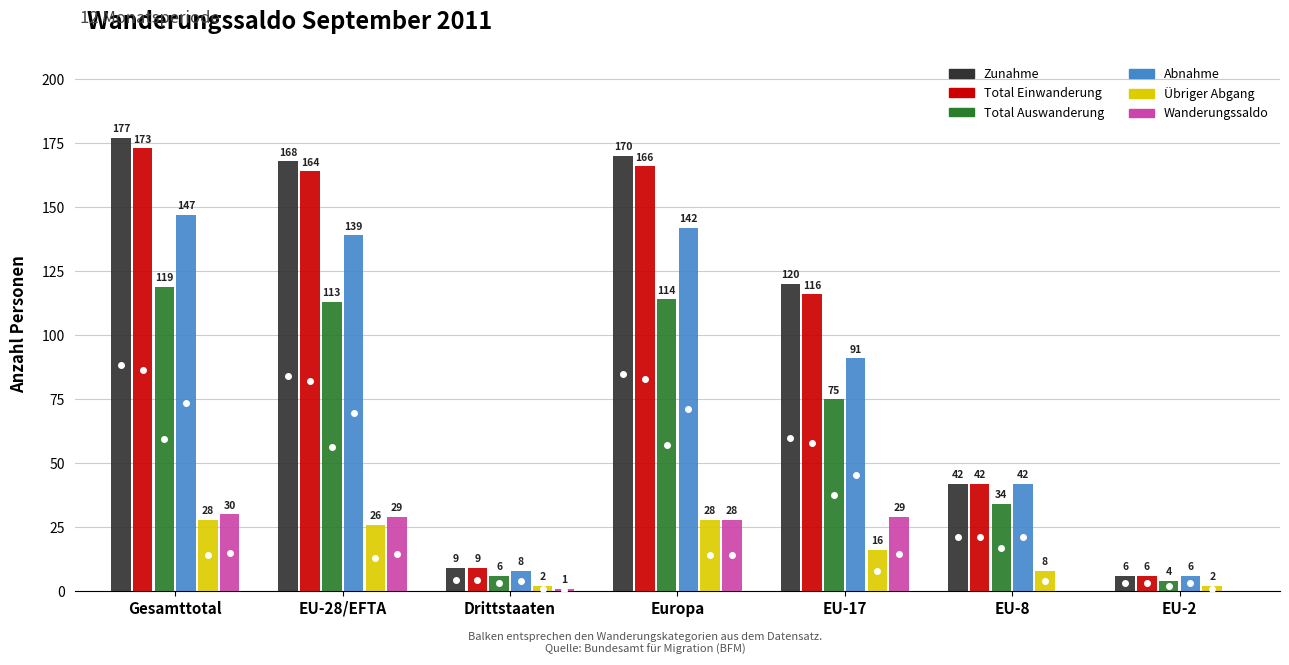

What is the sum of all Wanderungssaldo values?

117